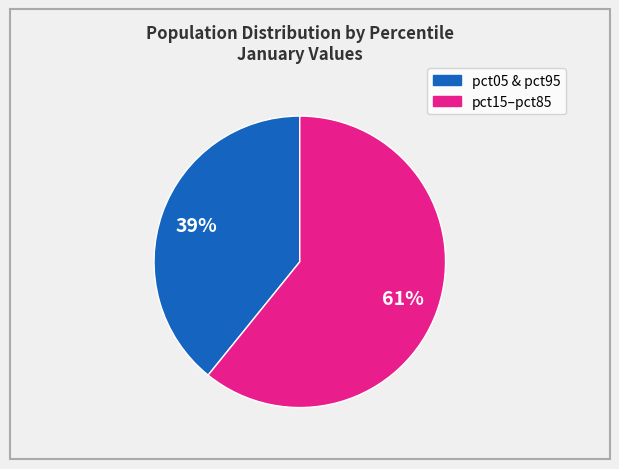

To the nearest percent, what is the average slice percentage?

50%